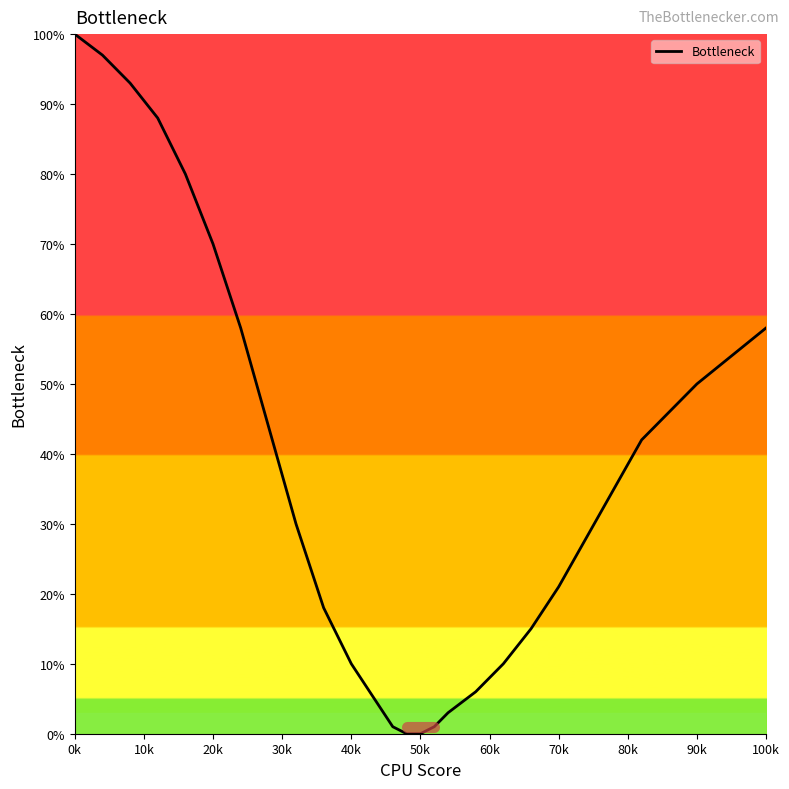

What is the difference between the maximum and minimum values?

100